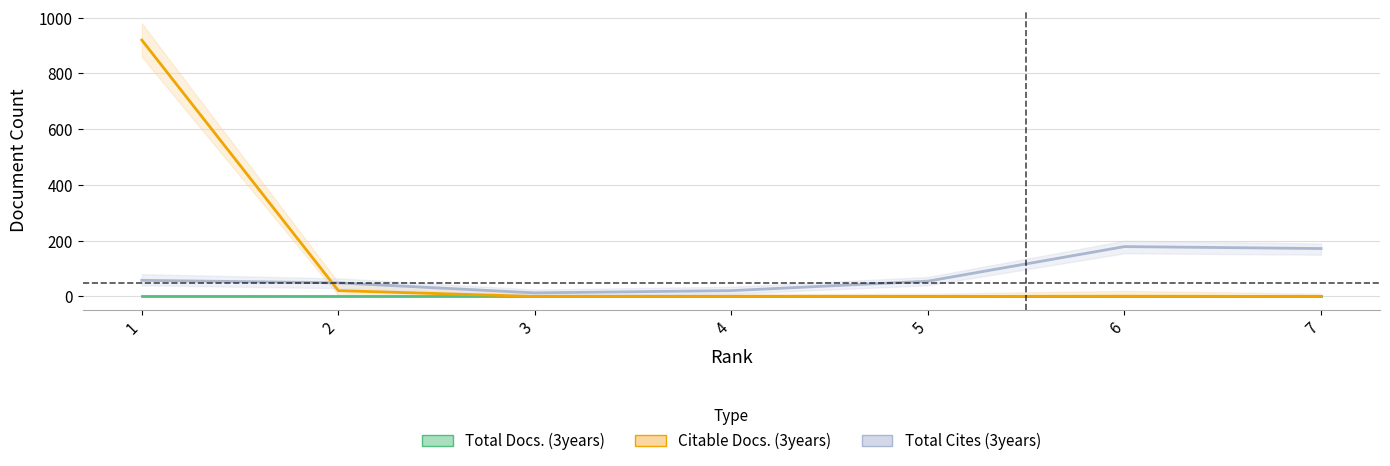

Where does the Total Cites (3years) series first go above 55?

1